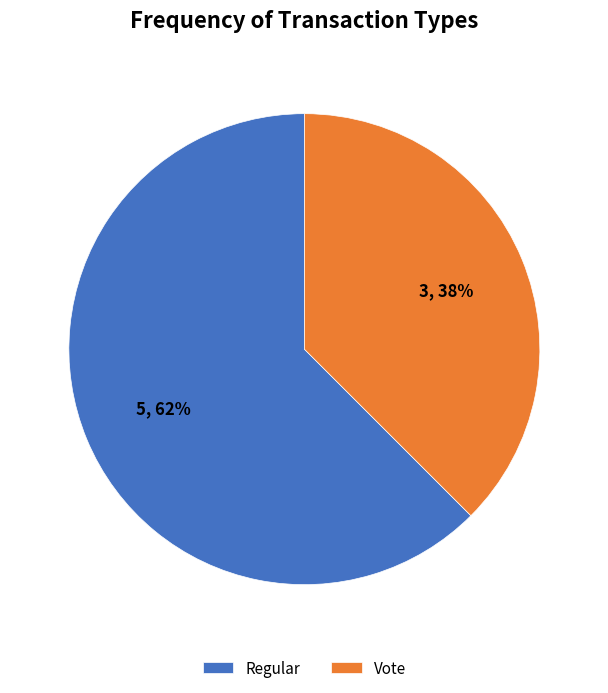

Which slice is the smallest?

Vote